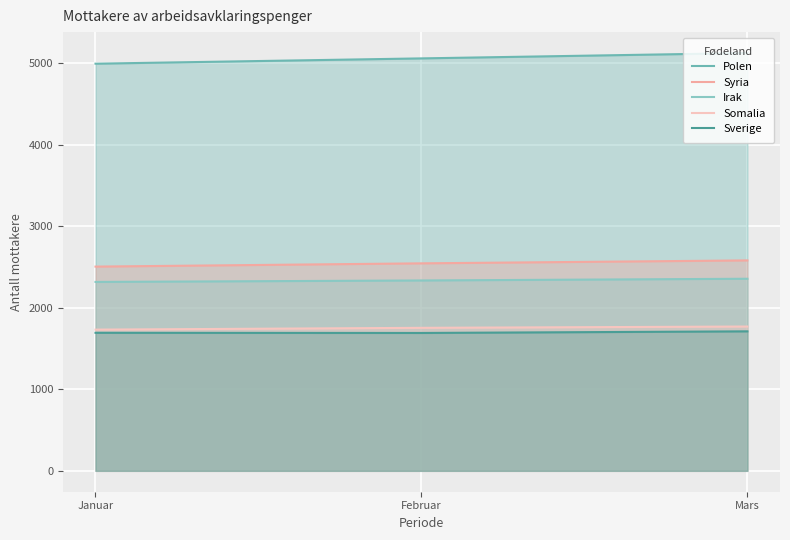

Which category has the highest value across all series?

Mars